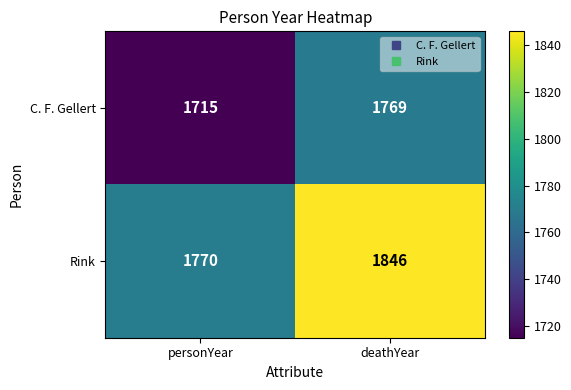

Which series changed the most between personYear and deathYear?

Rink